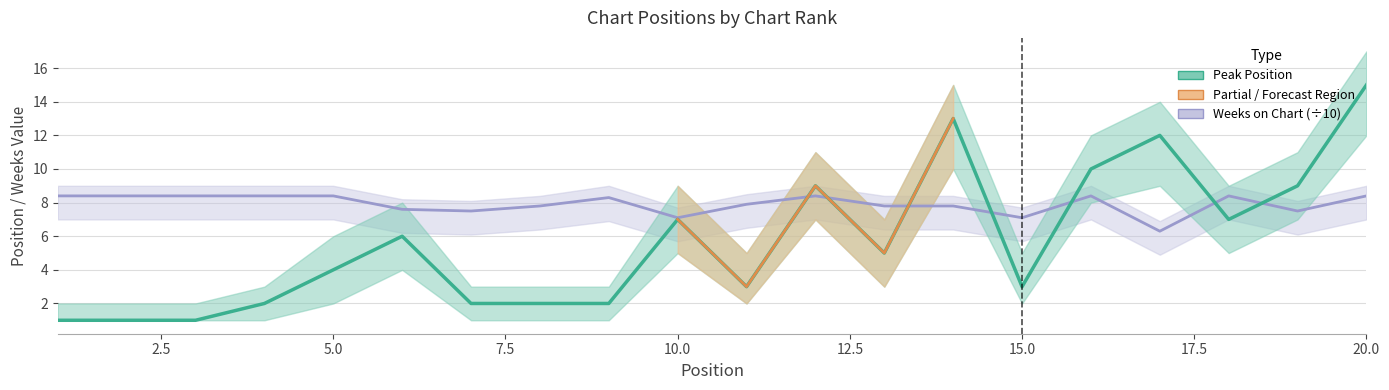

Reading left to right, extract all data points from this chart.

Peak Position: 1.0	1.0	1.0	2.0	4.0	6.0	2.0	2.0	2.0	7.0	3.0	9.0	5.0	13.0	3.0	10.0	12.0	7.0	9.0	15.0
Weeks on Chart: 8.4	8.4	8.4	8.4	8.4	7.6	7.5	7.8	8.3	7.1	7.9	8.4	7.8	7.8	7.1	8.4	6.3	8.4	7.5	8.4